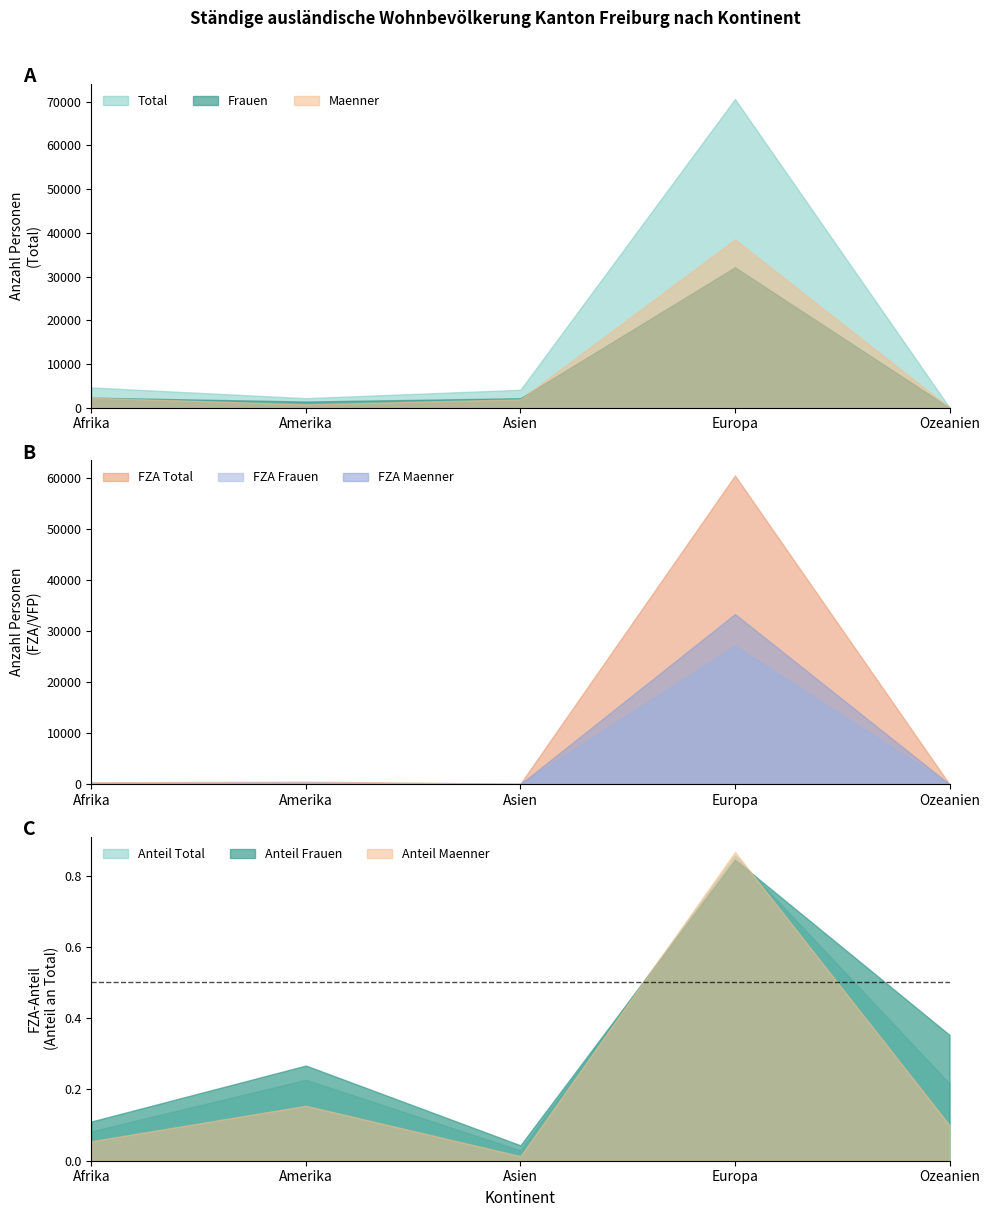

What is the average value of the Maenner series?

8706